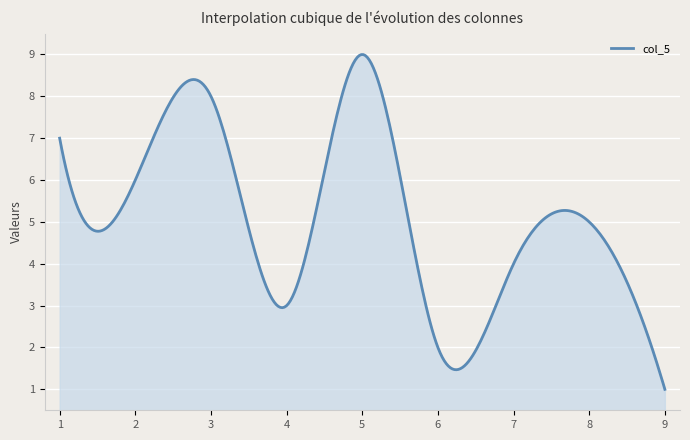

What is the greatest value displayed?

9.0